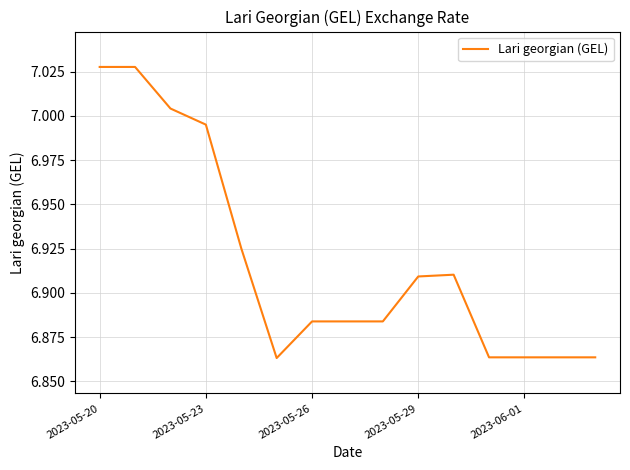

Does the chart have visible grid lines?

Yes